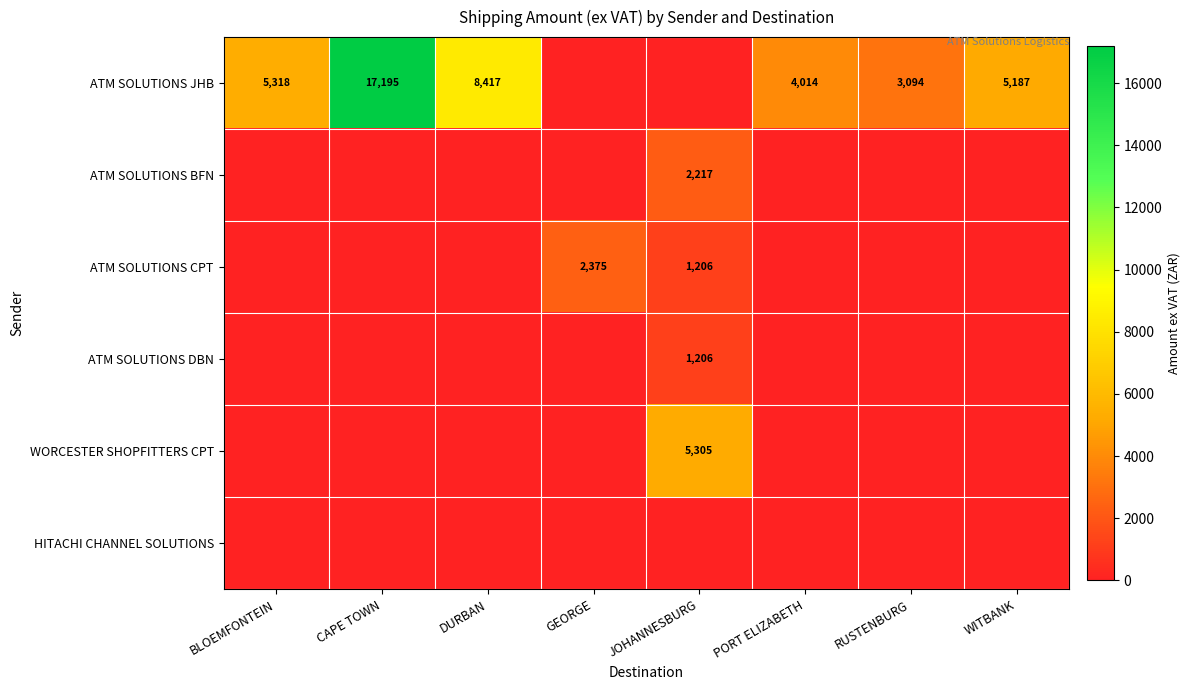

The ATM SOLUTIONS JHB series shows 5318 at BLOEMFONTEIN. True or false?

True